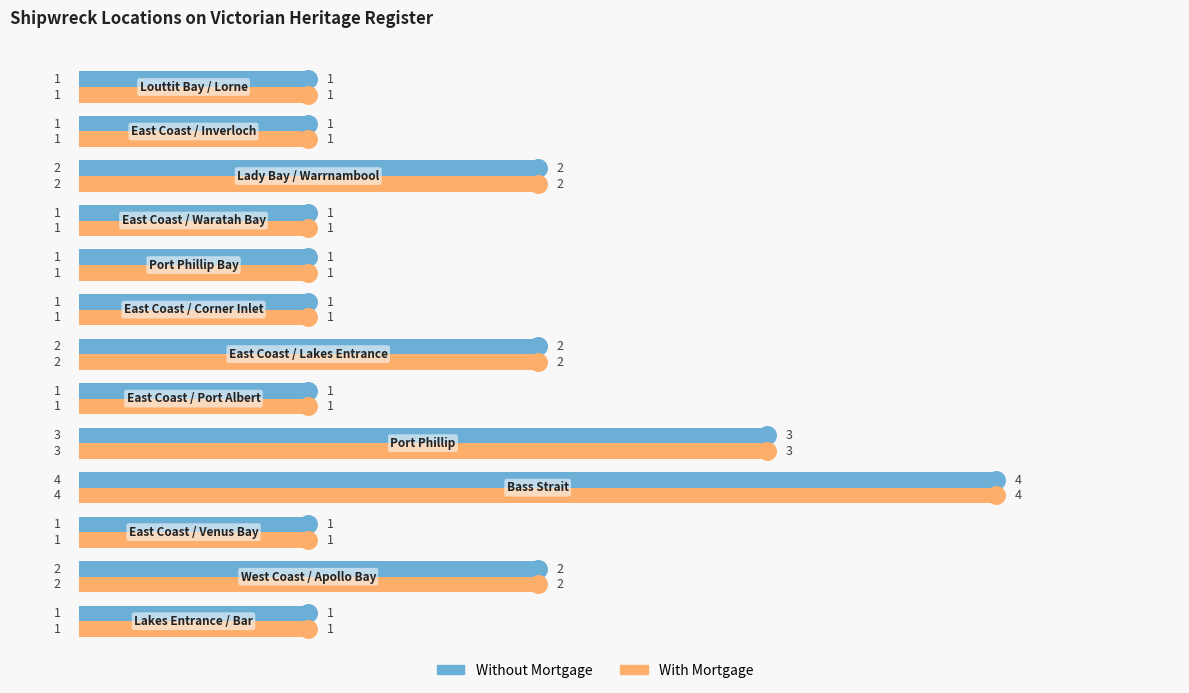

Is the value of Without Mortgage at 10 greater than the value of With Mortgage at 8?

Yes